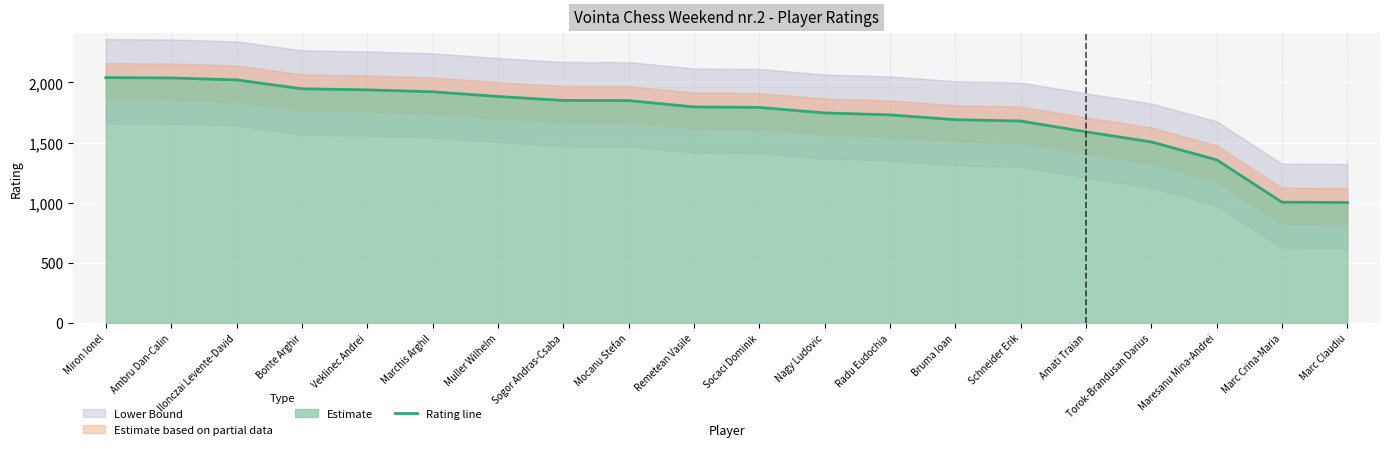

What value does the data have at Torok-Brandusan Darius, to the nearest 10?

1500